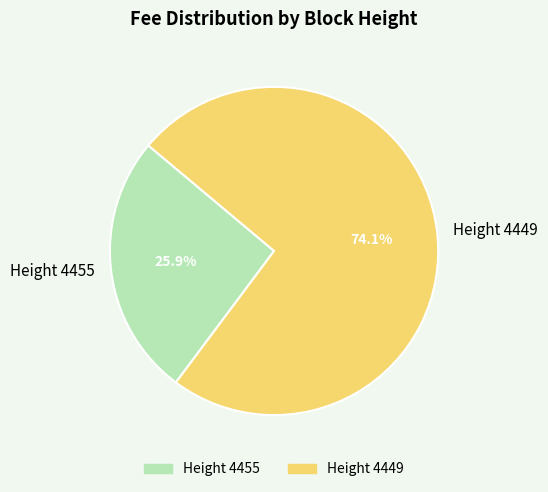

Is there any slice that represents more than half of the pie?

Yes